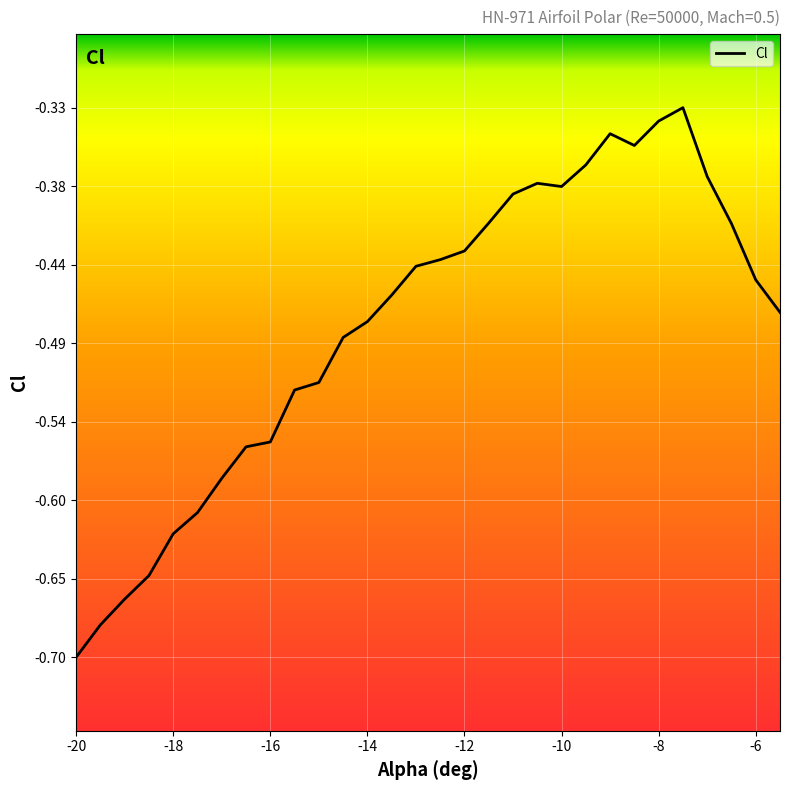

What is the value of the 7th point from the left?

-0.6